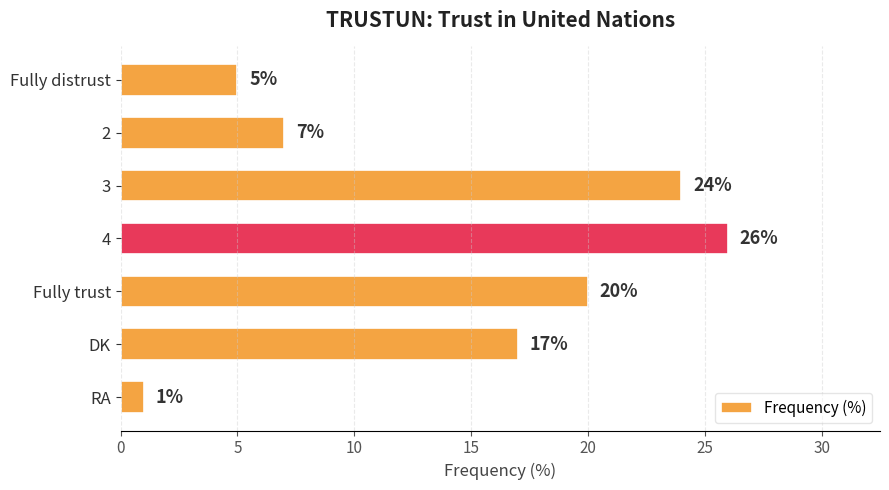

Where is the data nearest to the value 13?

DK